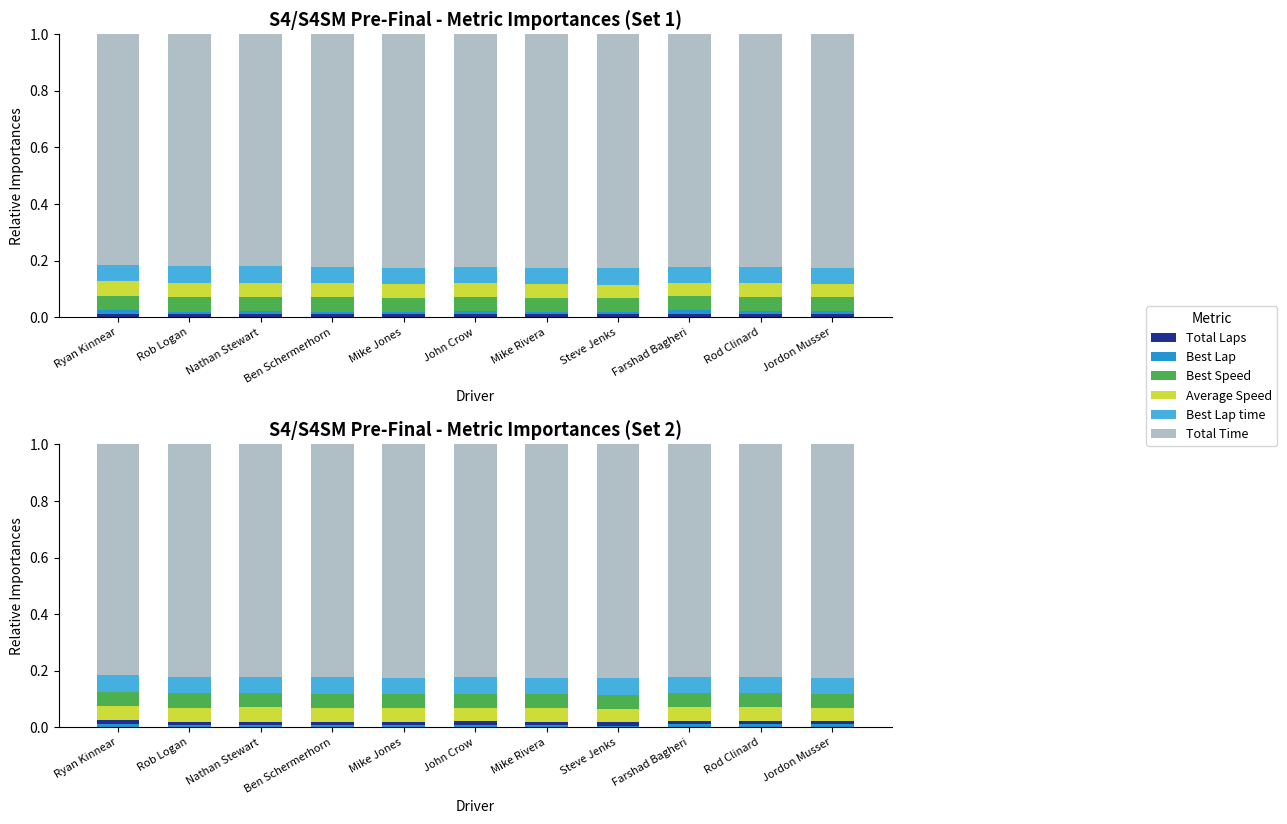

The Best Speed series shows 0.0 at Jordon Musser. True or false?

True